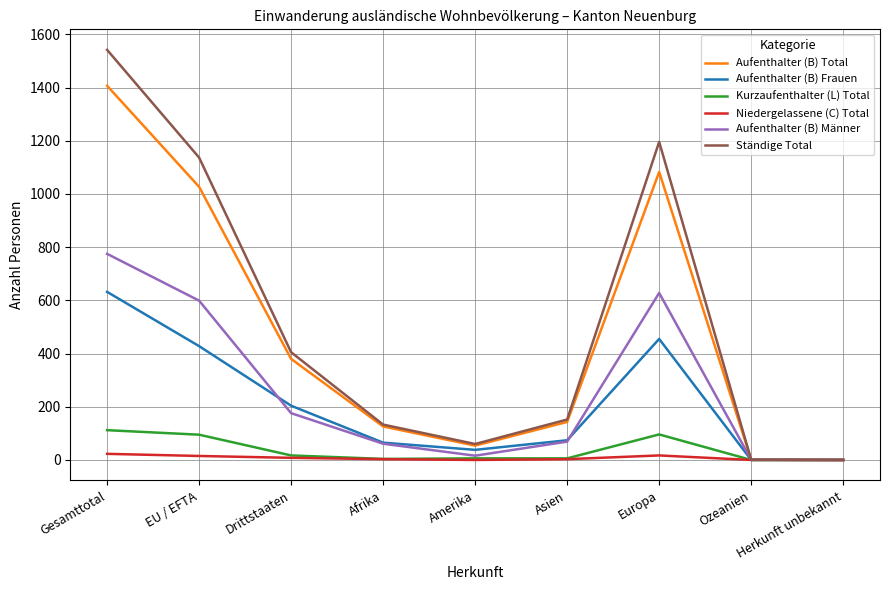

Is it true that Aufenthalter (B) Frauen equals 409 at Ozeanien?

False